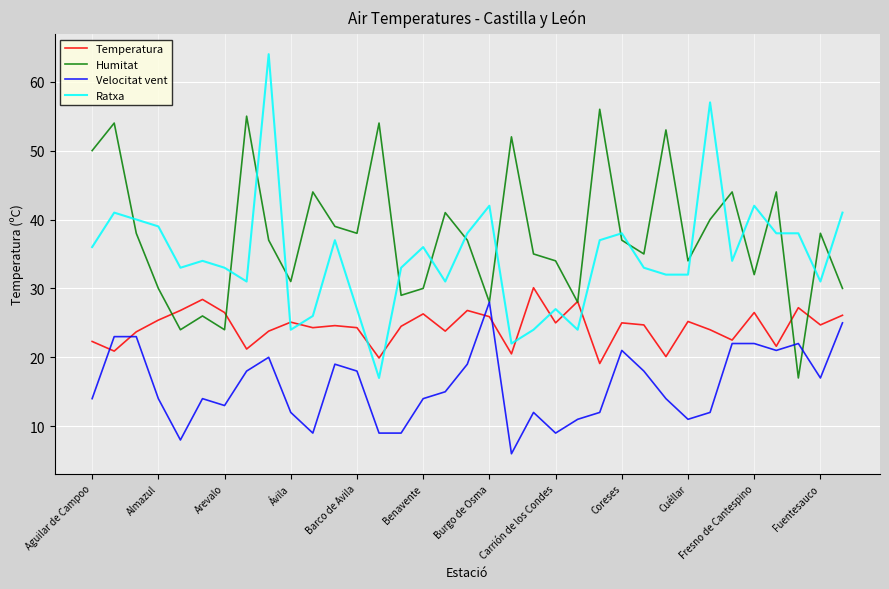

Which series has the largest total across all categories?

Humitat